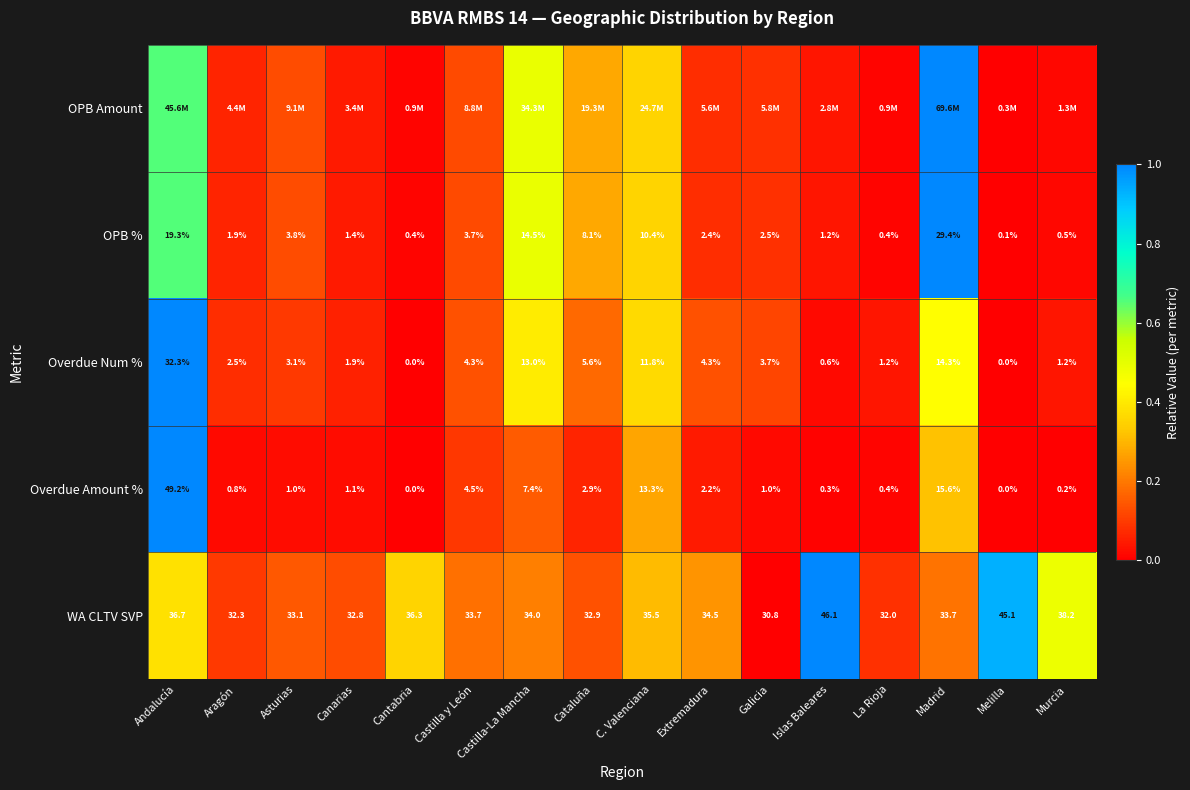

Where does the Overdue Num % series first go above 3?

Andalucía